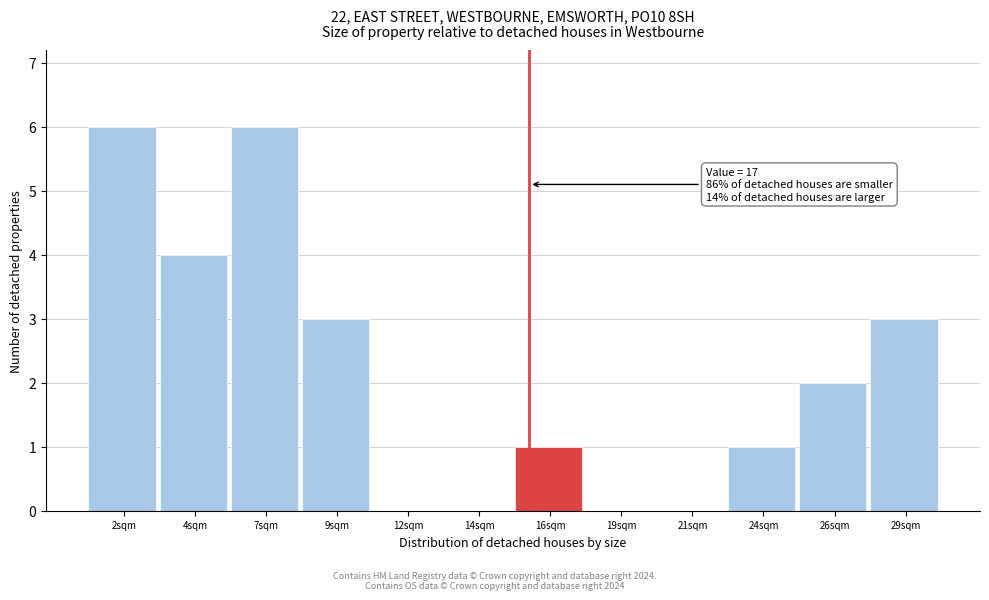

Reading left to right, transcribe all the data shown in this chart.

2sqm=6	4sqm=4	7sqm=6	9sqm=3	12sqm=0	14sqm=0	16sqm=1	19sqm=0	21sqm=0	24sqm=1	26sqm=2	29sqm=3